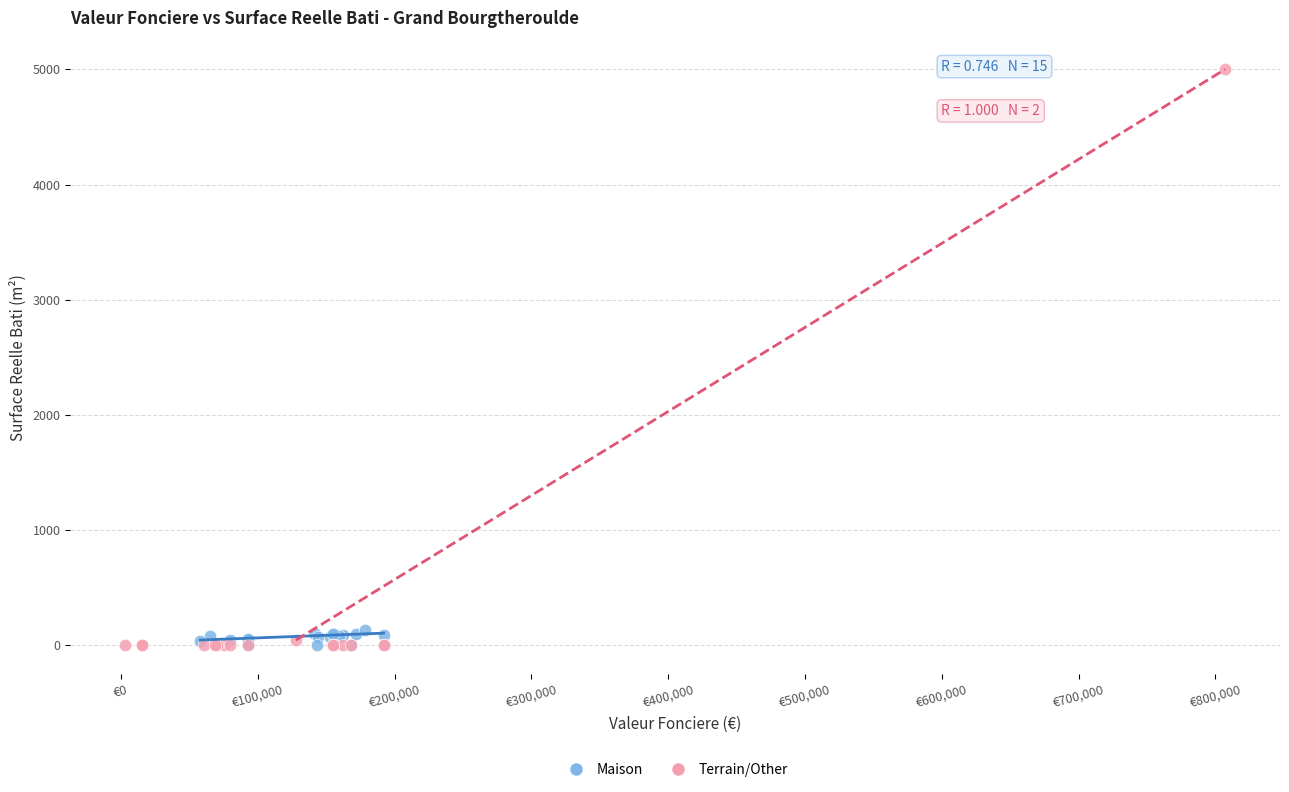

Which series has the widest spread of Y values?

Terrain/Other